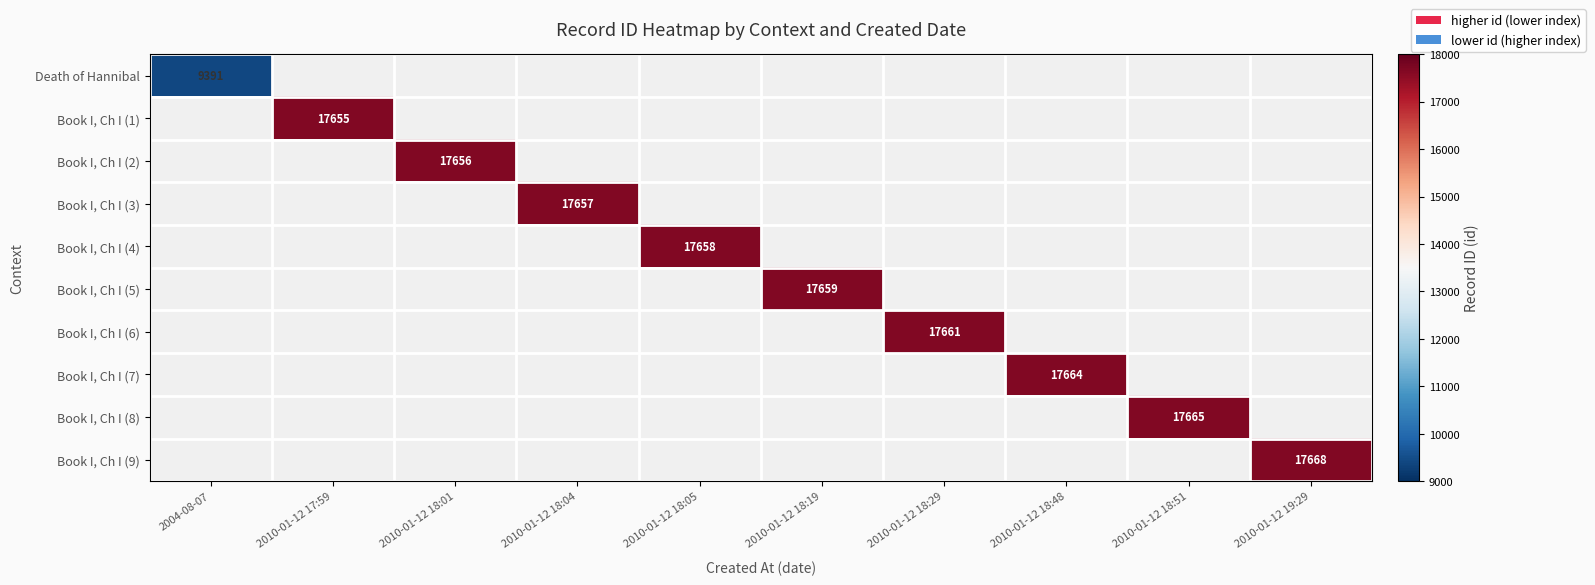

True or false: Book I, Ch I (4) has a value of 17658 at 2010-01-12 18:05.

True